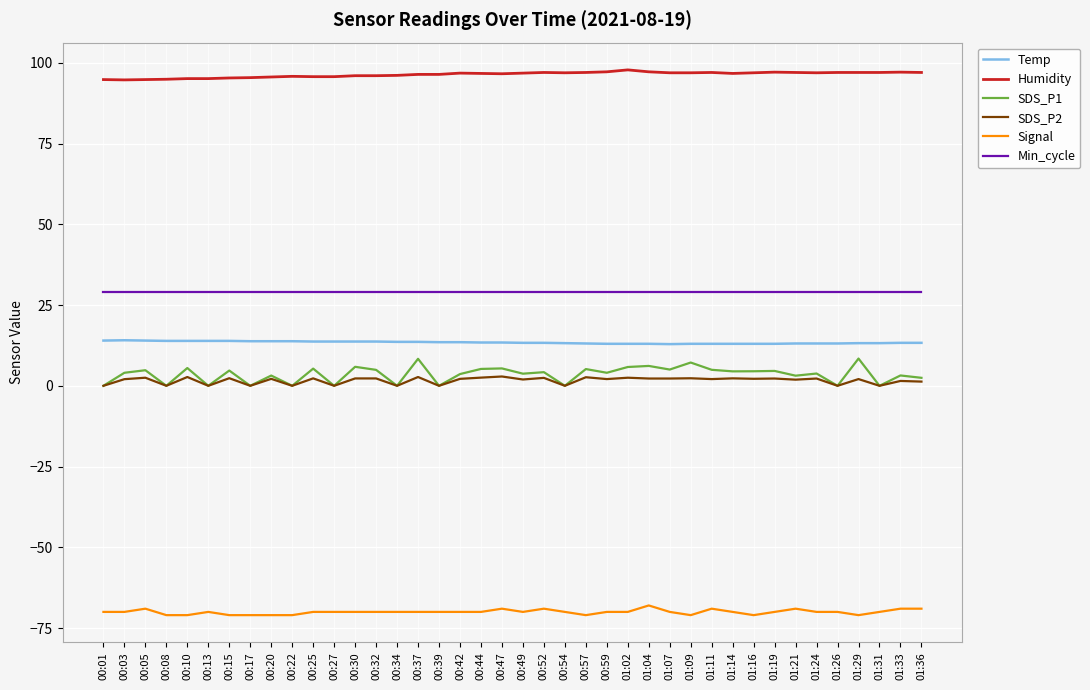

What is the highest value of the SDS_P1 series?

8.4